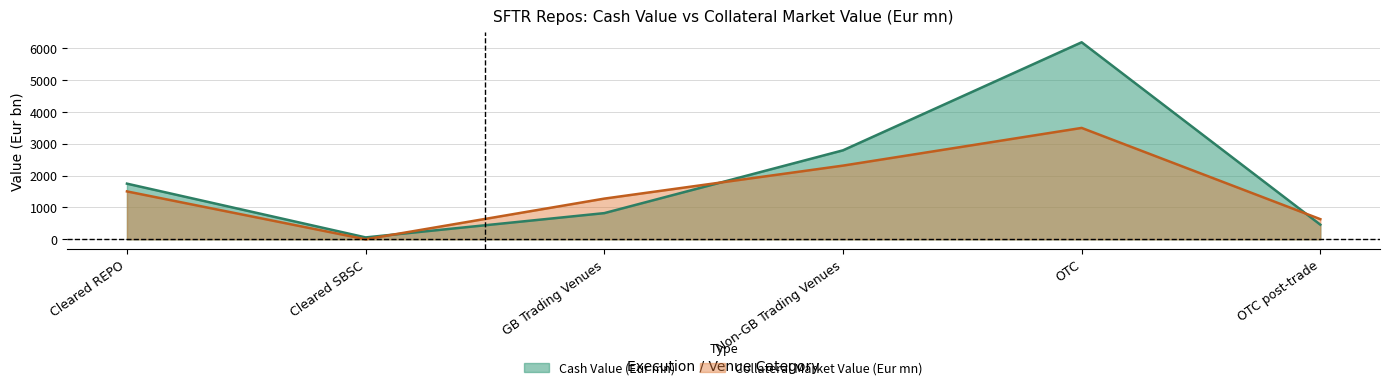

Where is Collateral Market Value (Eur mn) nearest to the value 1749?

Cleared REPO